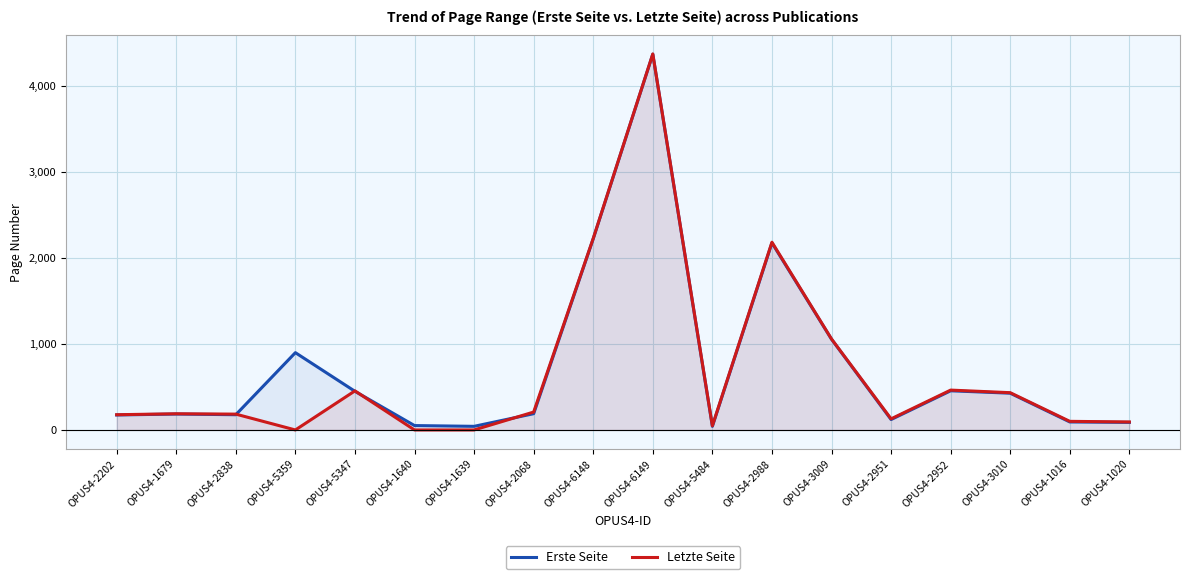

Where does the Erste Seite series first go above 189?

OPUS4-5359